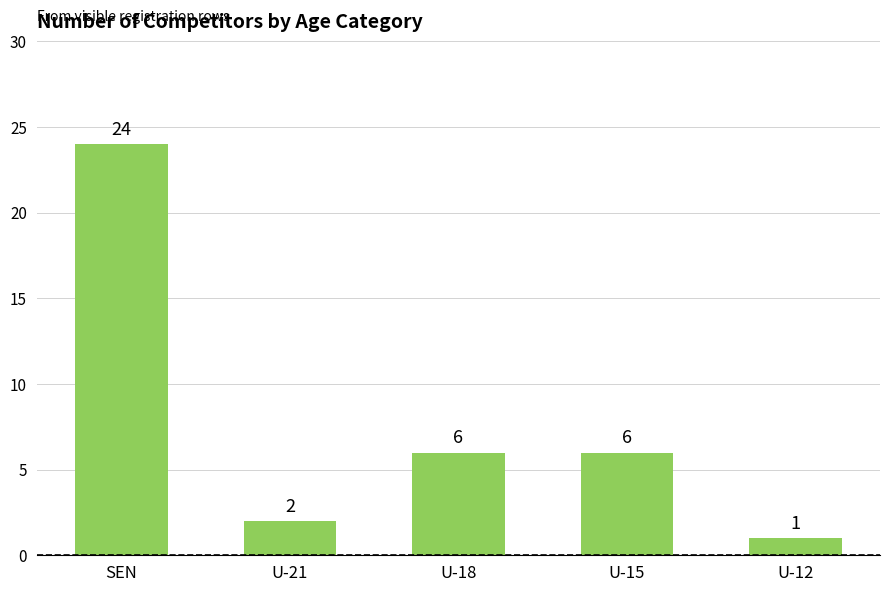

Does the chart contain any negative values?

No